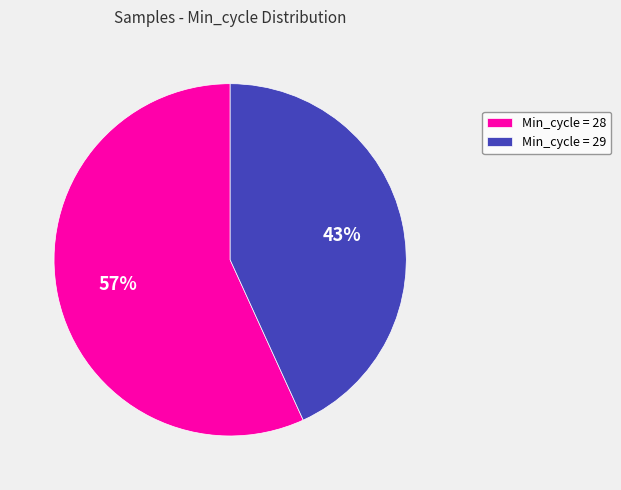

True or false: Min_cycle = 28 accounts for 57% of the total.

True